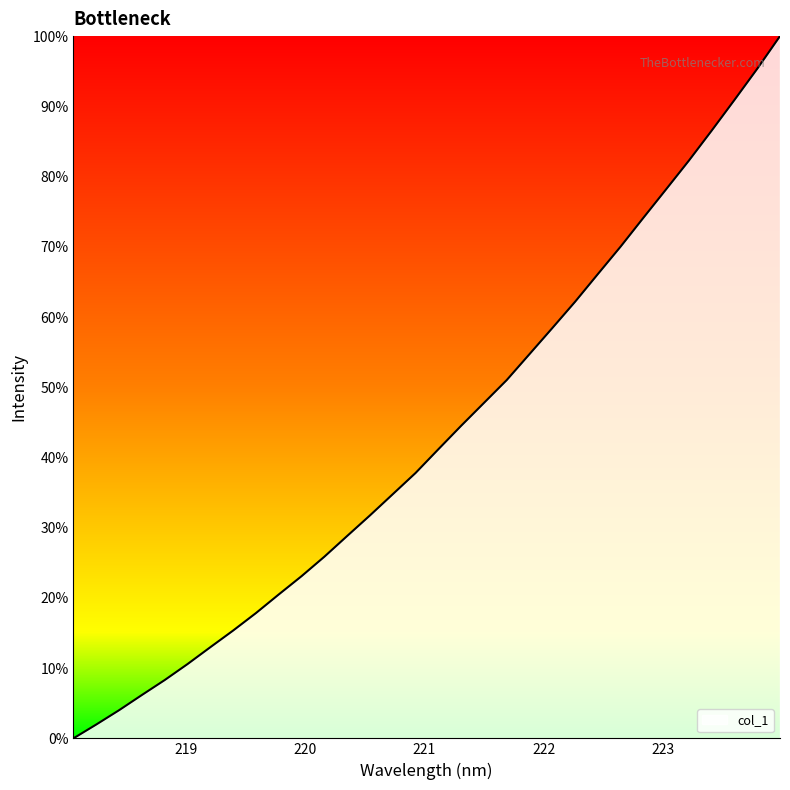

What is the greatest value displayed?

100.0